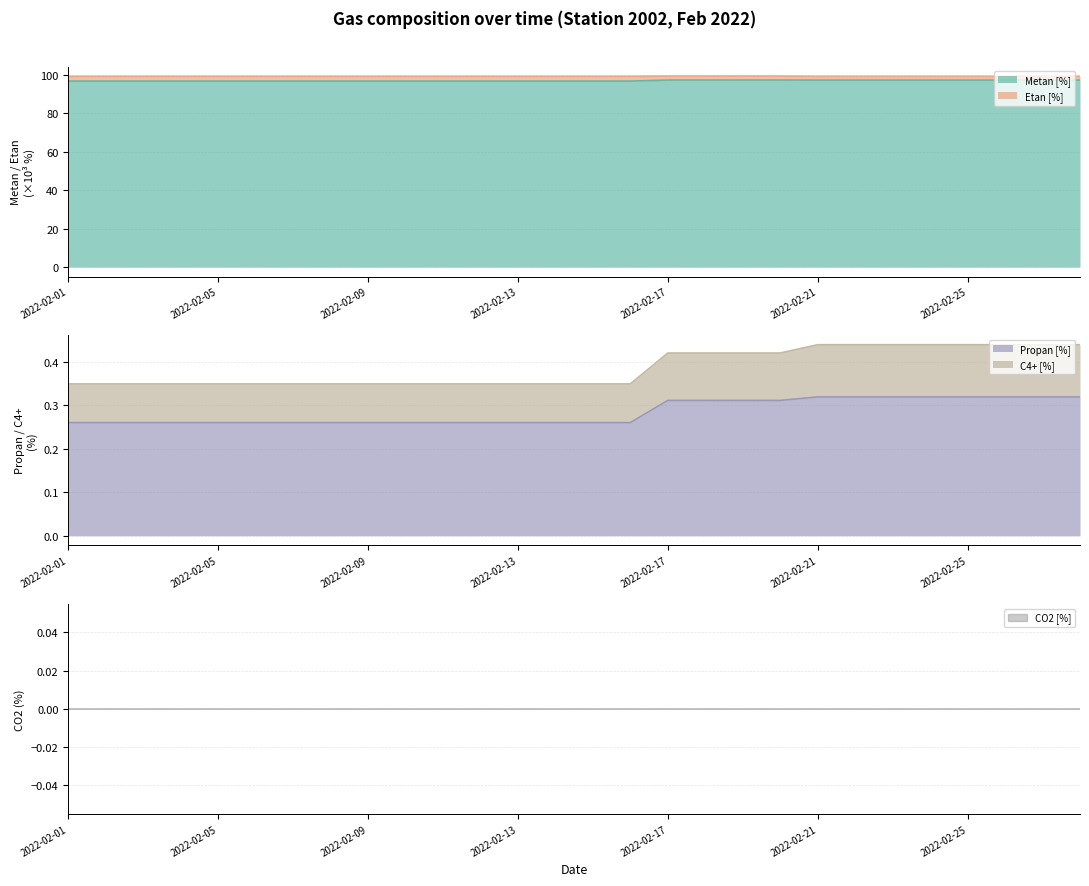

Count the Metan [%] values in the range 96 to 97.

16